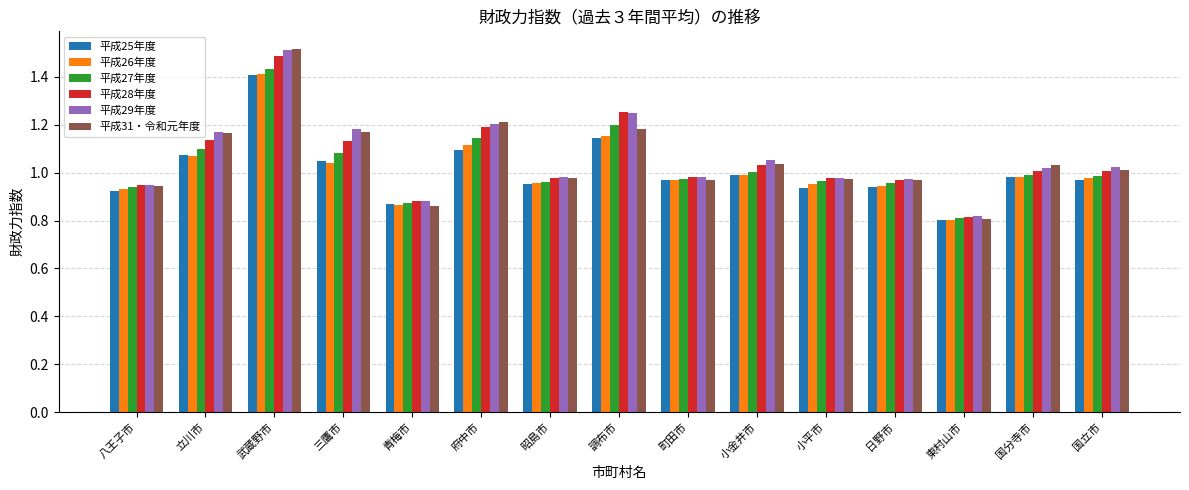

Which category has the lowest value across all series?

東村山市